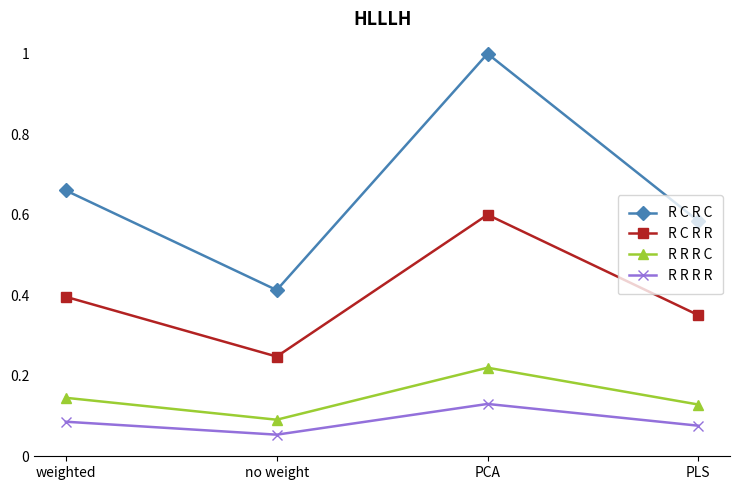

How many lines are shown in the chart?

4